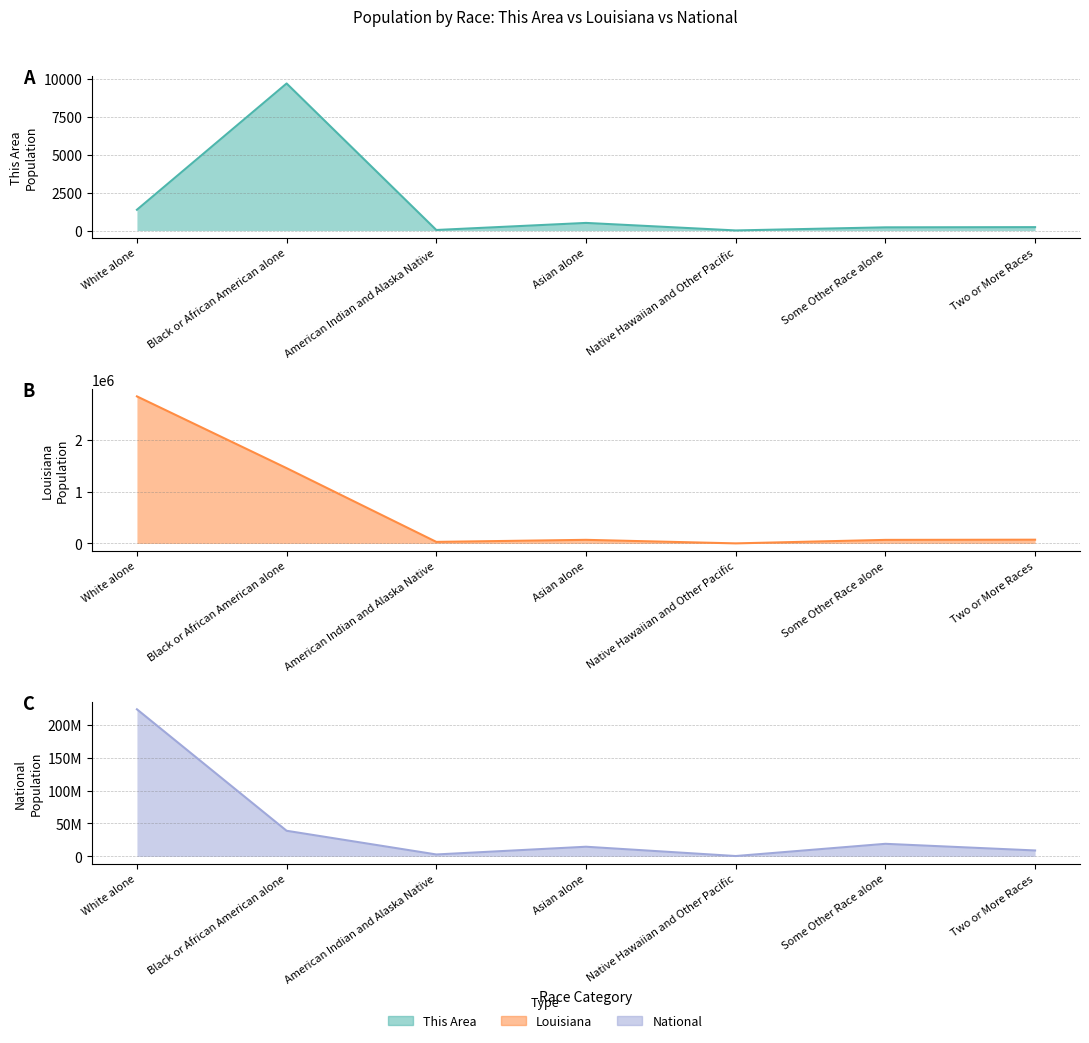

At which label does This Area first exceed 226?

White alone